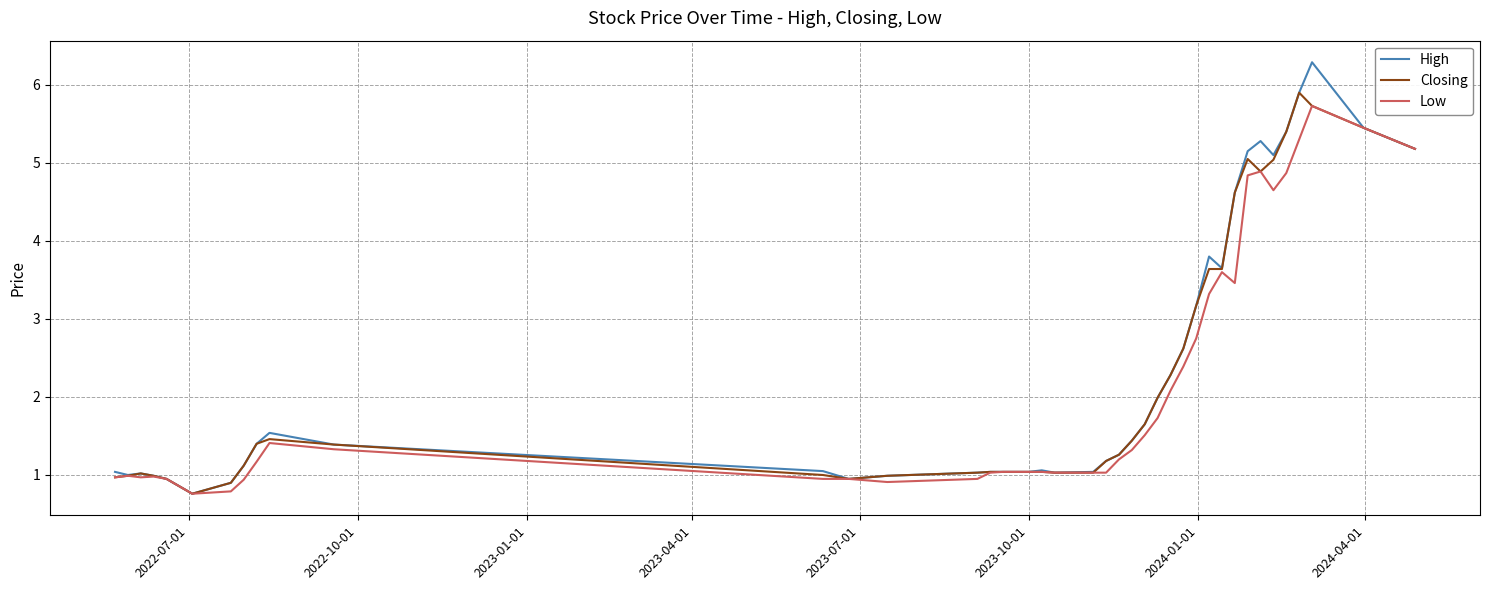

What is the smallest value displayed?

0.8